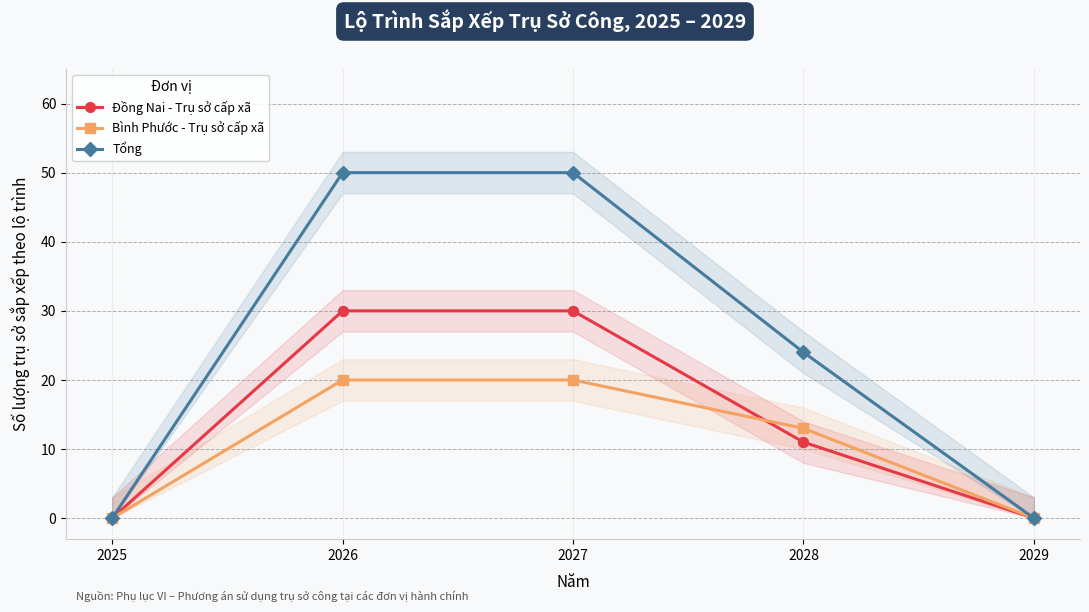

What are all the series names shown in the legend?

Đồng Nai - Trụ sở cấp xã, Bình Phước - Trụ sở cấp xã, Tổng